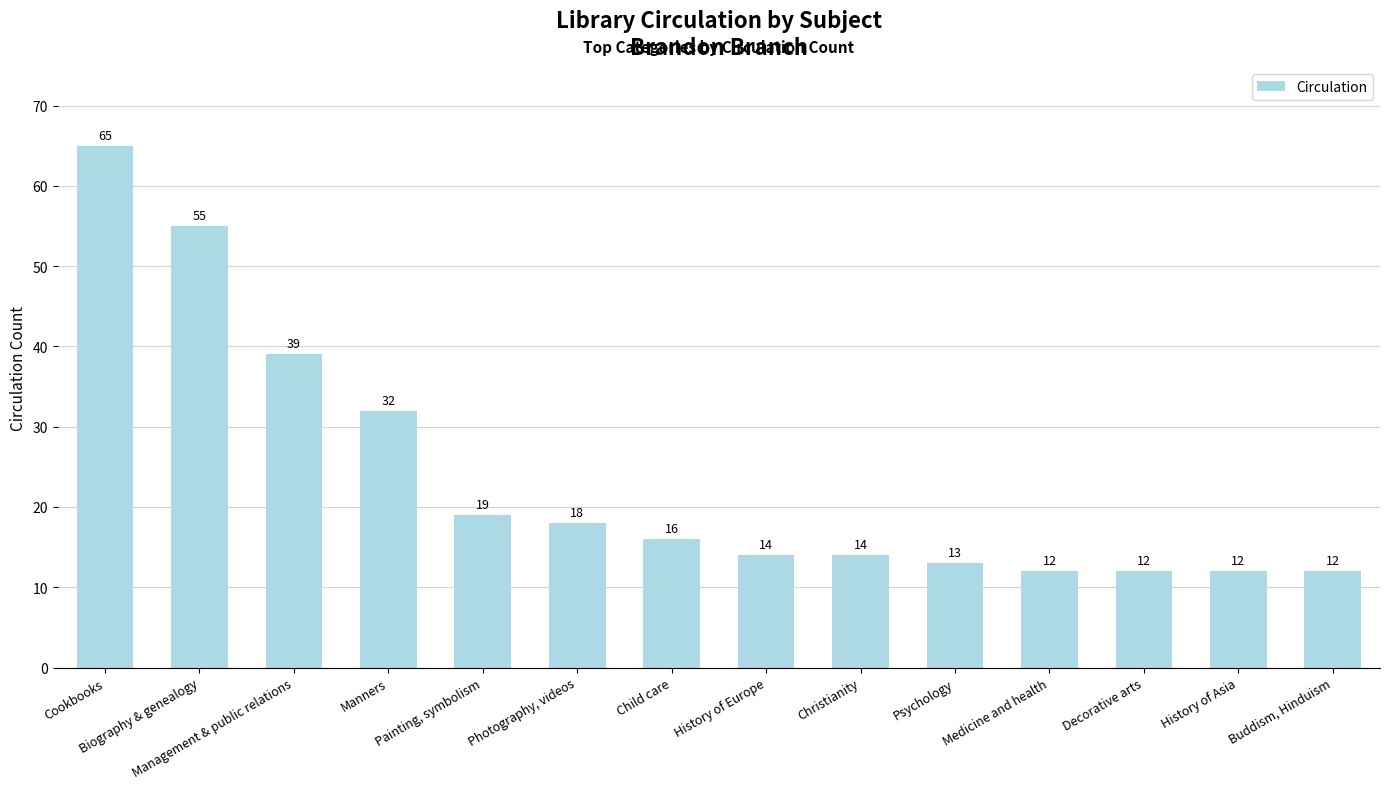

Count the number of categories in the chart.

14